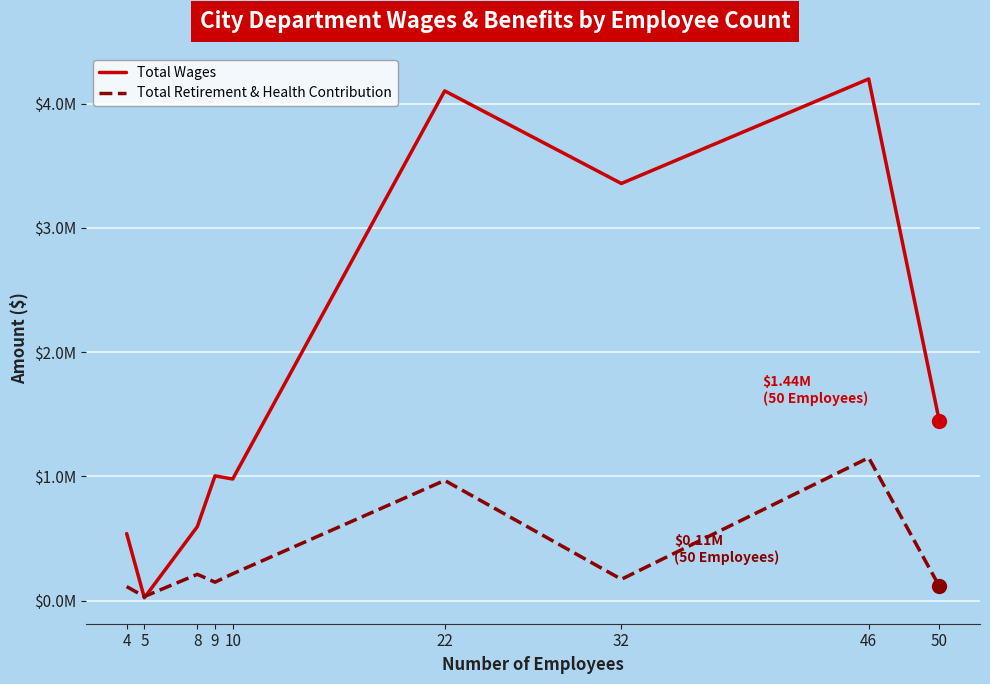

At which label is Total Retirement & Health Contribution closest to 591370?

10